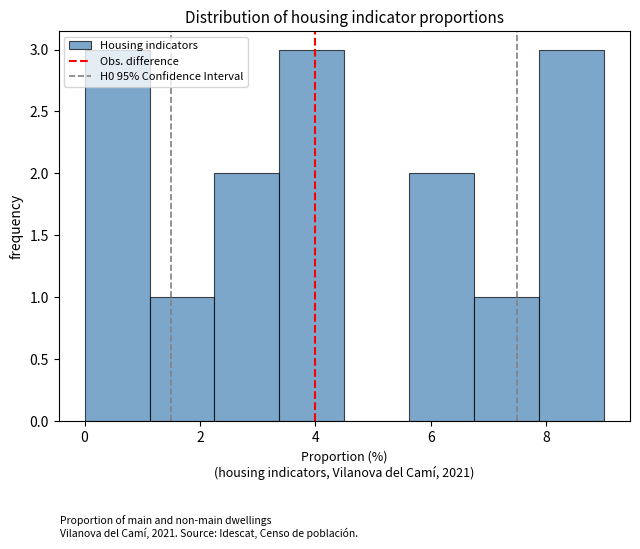

Reading left to right, transcribe this chart: for each bar, give the range it covers on the x-axis and its height. Neither the bar edges nor the heights are printed on the chart, so give them approximately, as read against the axes.

0.0 to 1.2: 3
1.2 to 2.2: 1
2.2 to 3.4: 2
3.4 to 4.6: 3
4.6 to 5.6: 0
5.6 to 6.8: 2
6.8 to 7.8: 1
7.8 to 9.0: 3